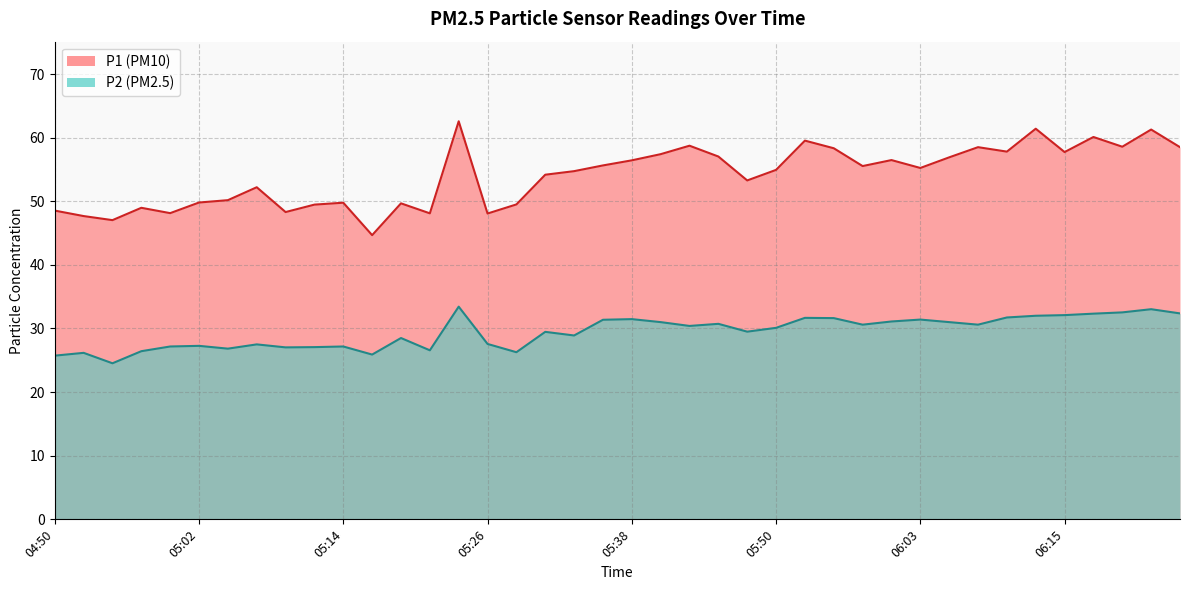

What is the label of the 30th point from the left?

06:00